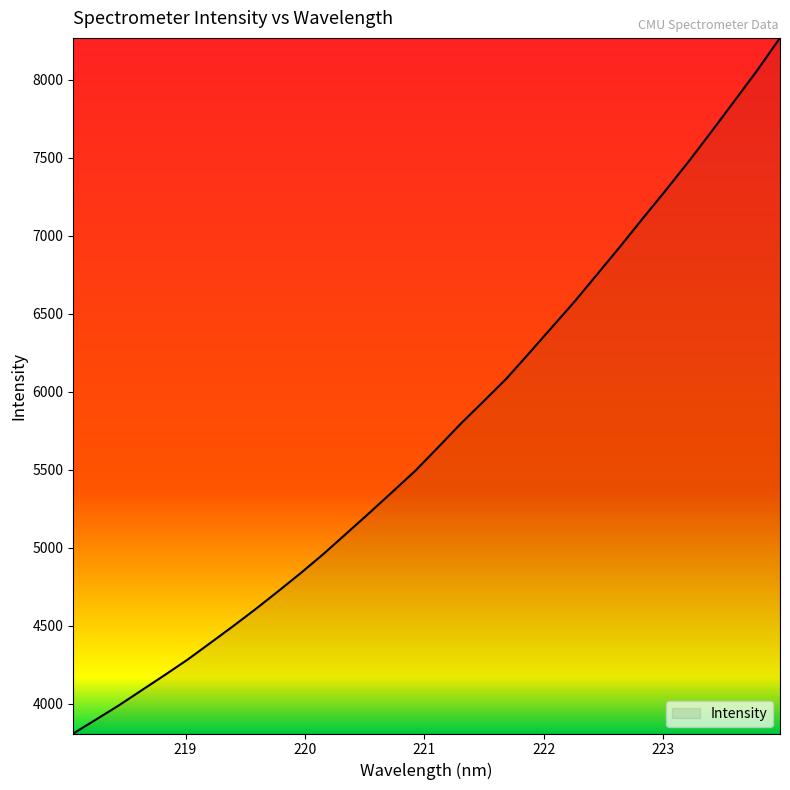

What is the minimum value shown in the chart?

3810.3